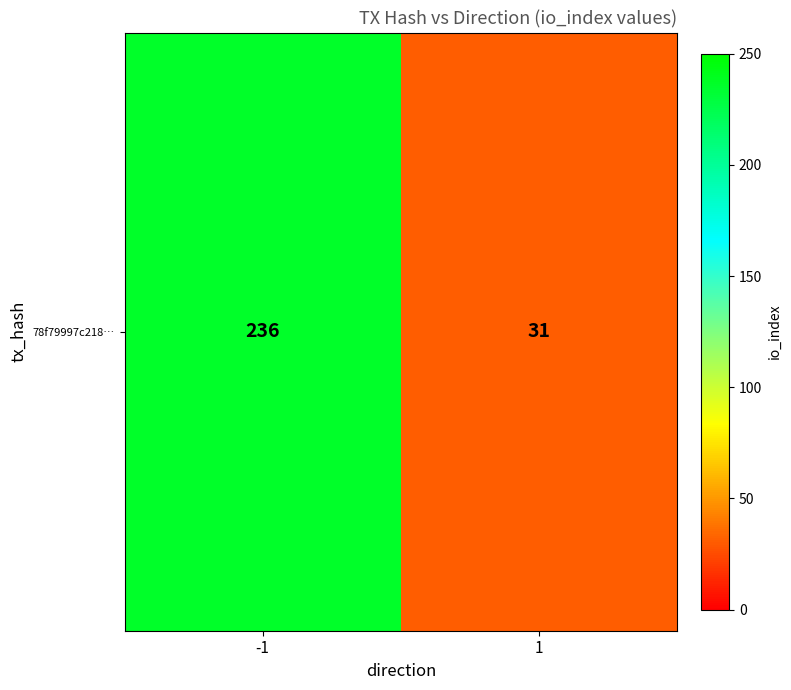

Reading left to right, transcribe all the data shown in this chart.

-1=236	1=31